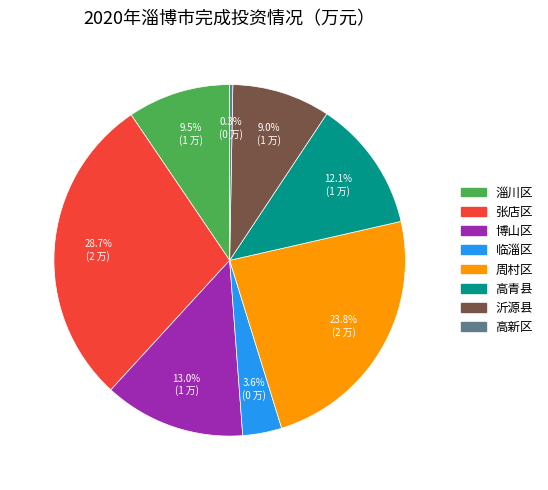

How much of the chart is everything except 沂源县?

91.0%